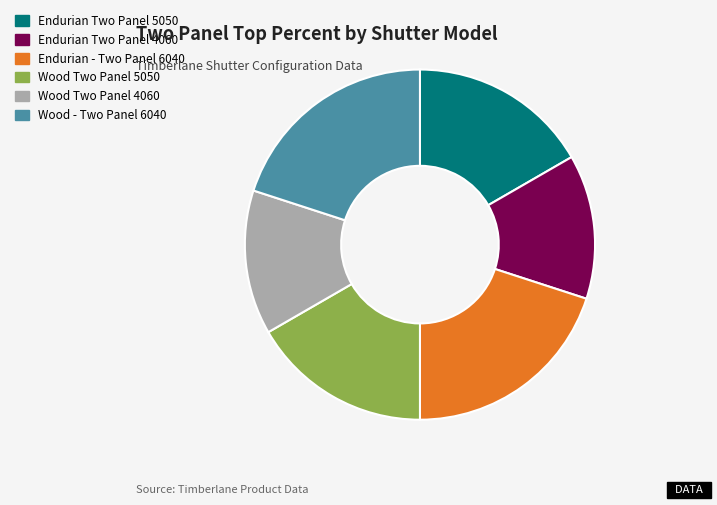

Is it true that Wood Two Panel 4060 is 13% of the pie?

True